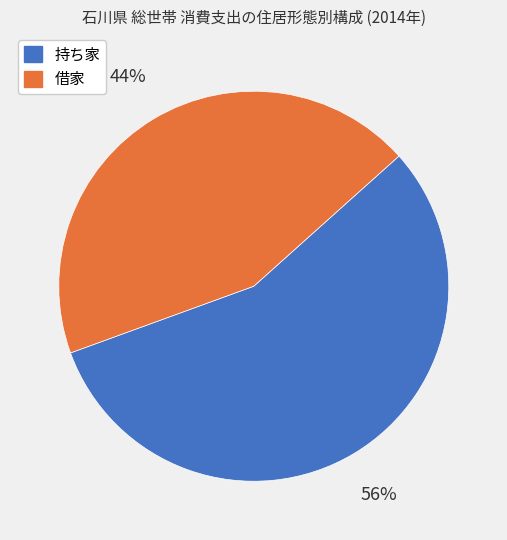

Rank the categories by value from lowest to highest.

借家, 持ち家